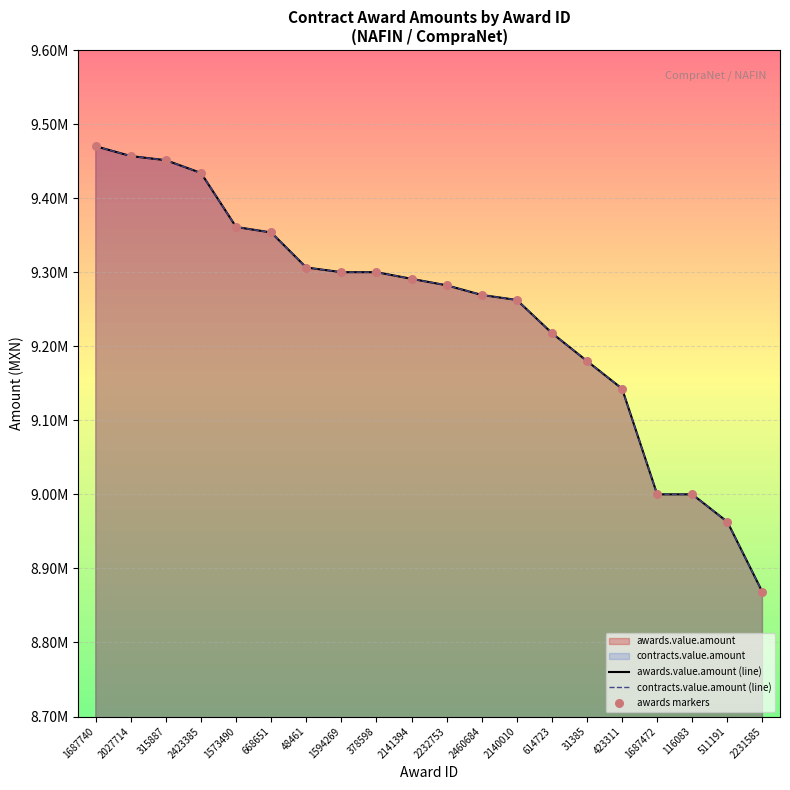

Which series has the largest total across all categories?

awards.value.amount (line)